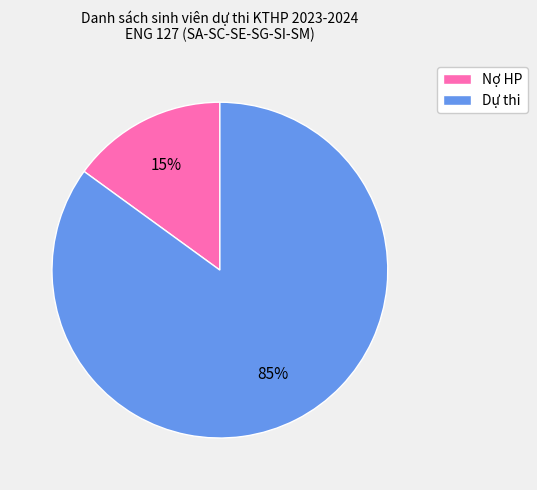

Is it true that Nợ HP is 15% of the pie?

True